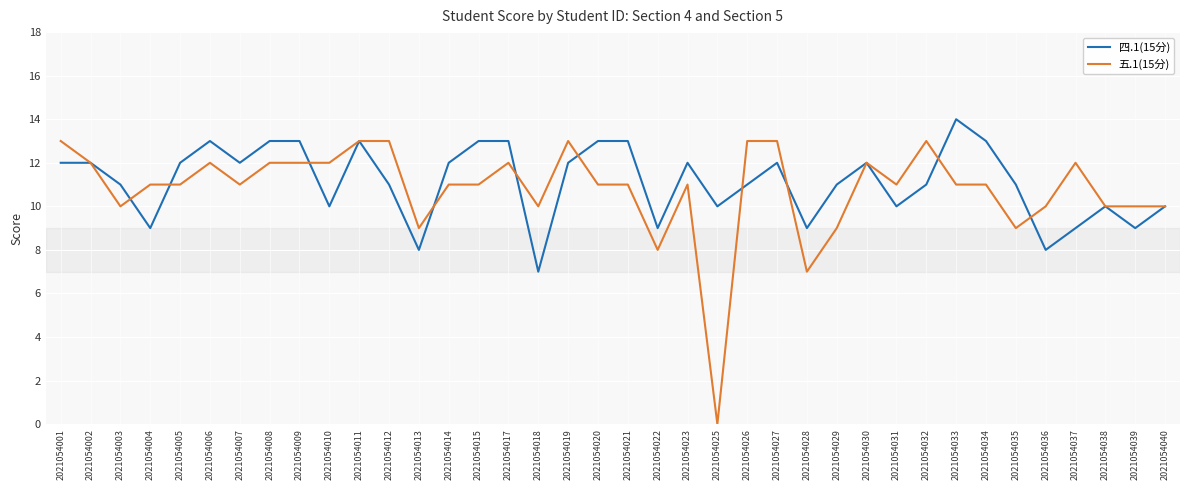

Between 2021054007 and 2021054037, which series saw the biggest shift?

四.1(15分)